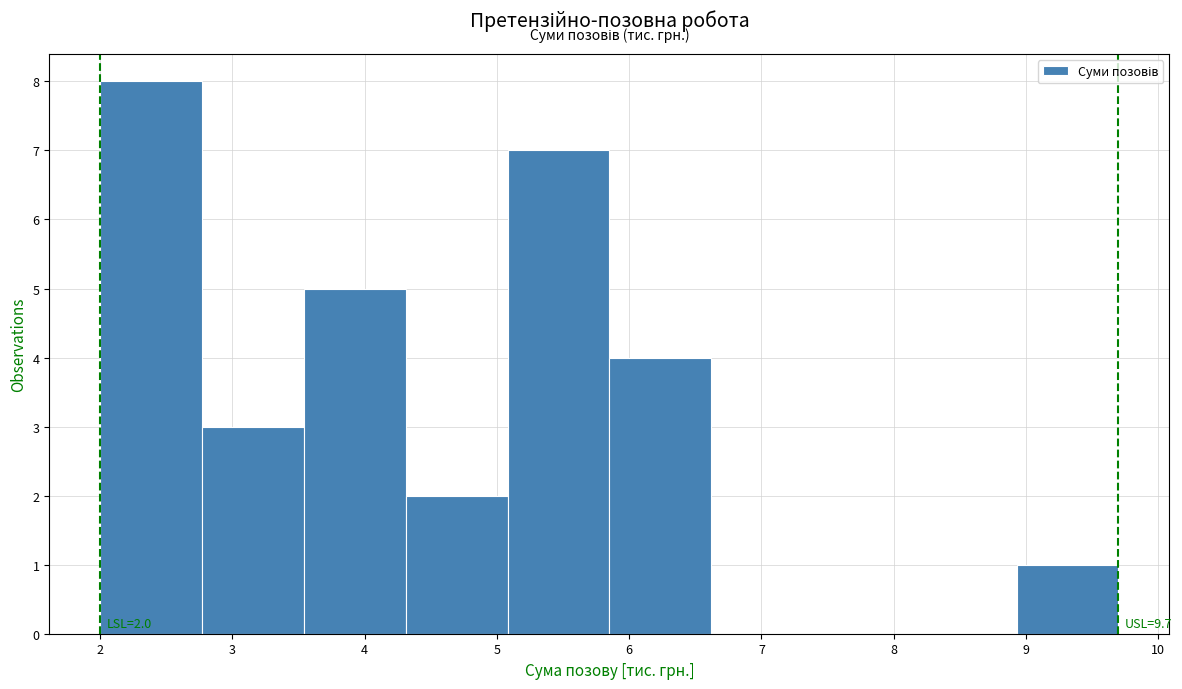

Over which range of the x-axis is the bar tallest?

2.00 to 2.77